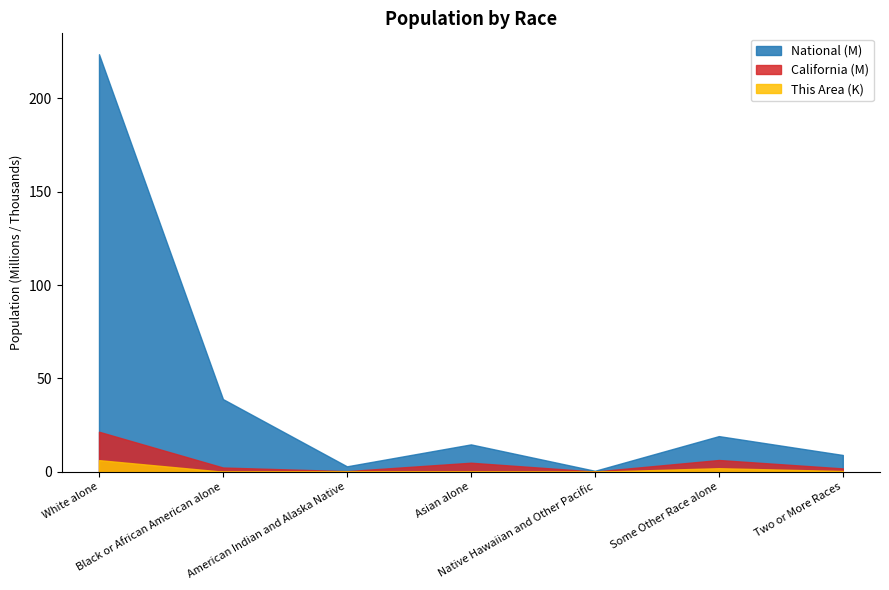

What is the sum of the National values at Native Hawaiian and Other Pacific and American Indian and Alaska Native?

3.5